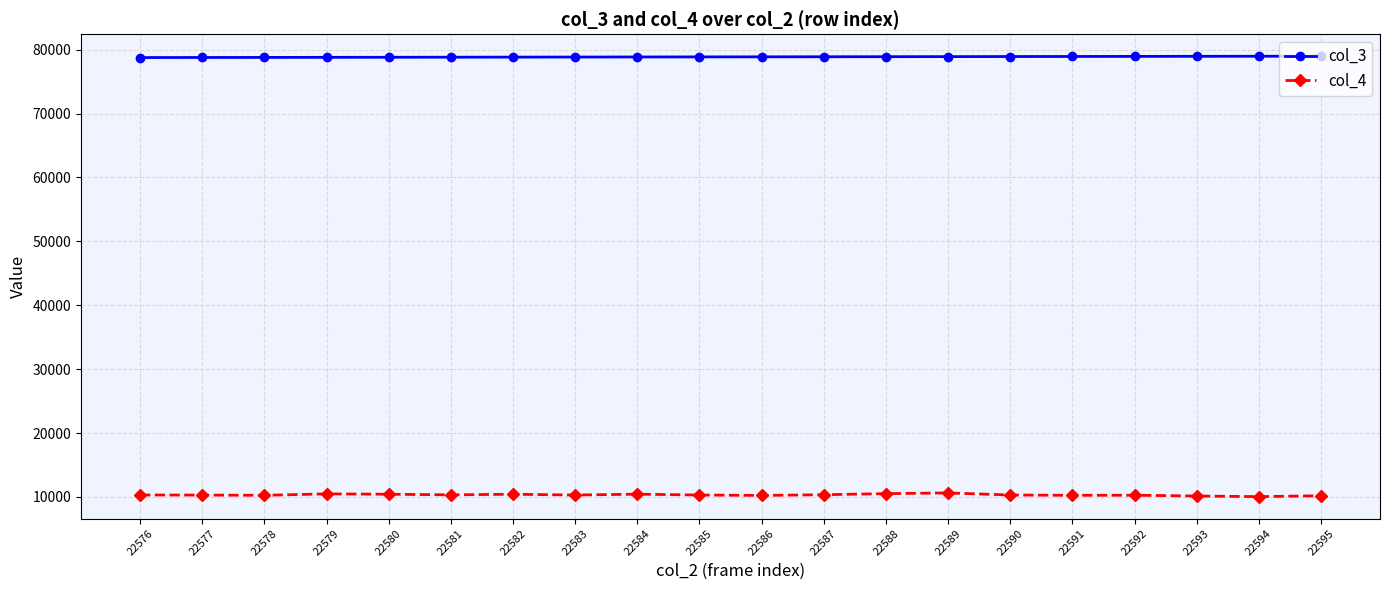

True or false: col_4 and col_3 intersect in this chart.

False